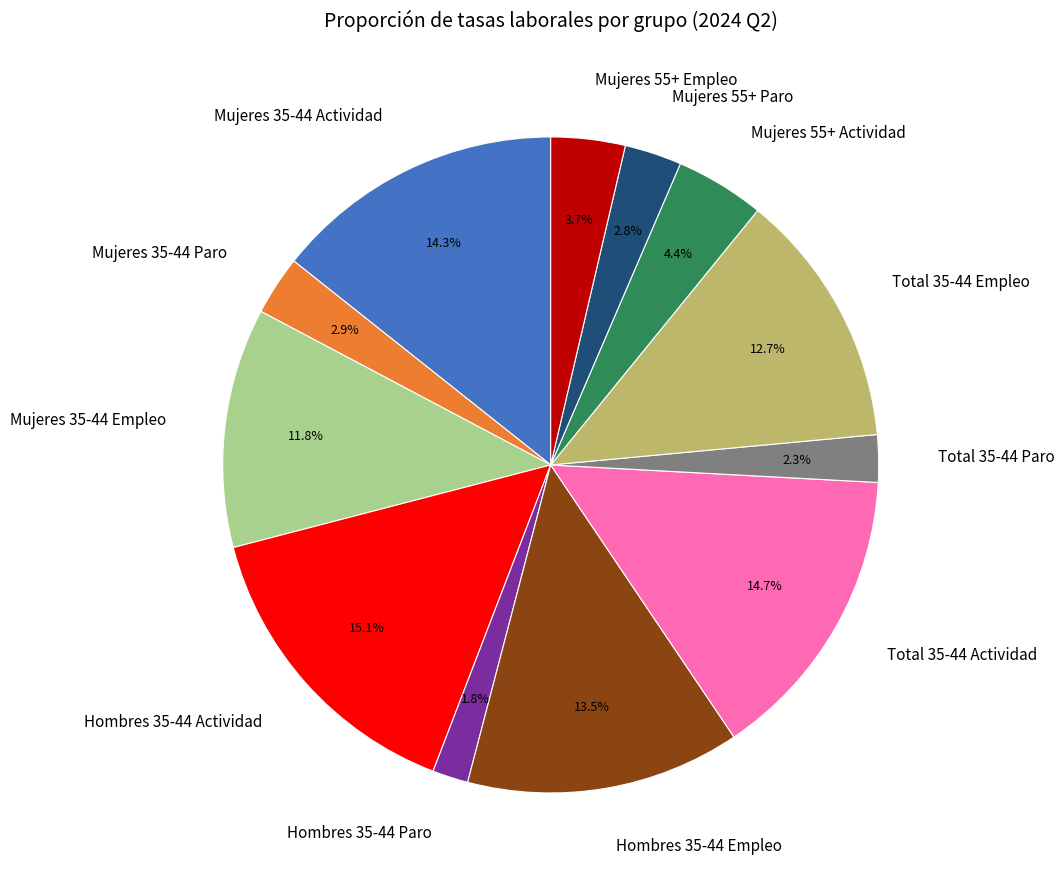

What portion of the pie excludes Total 35-44 Paro?

97.7%